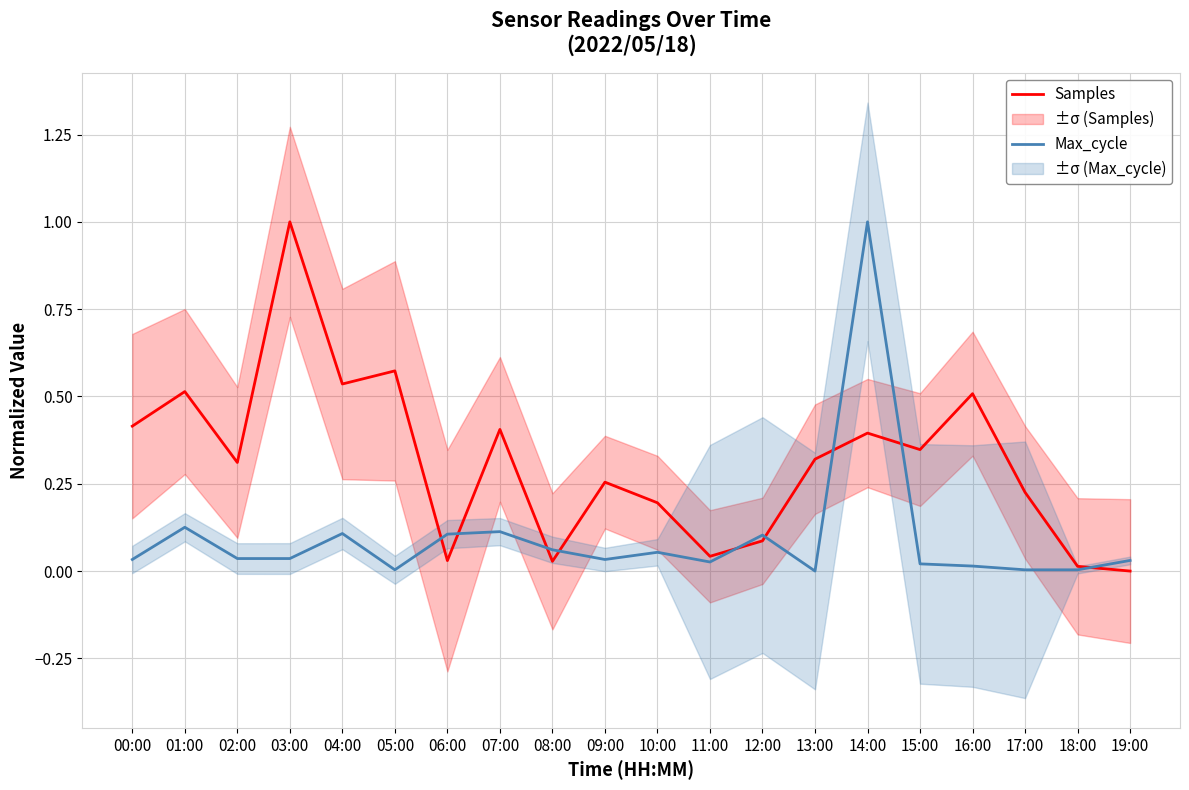

Which category has the highest value in the Samples series?

03:00